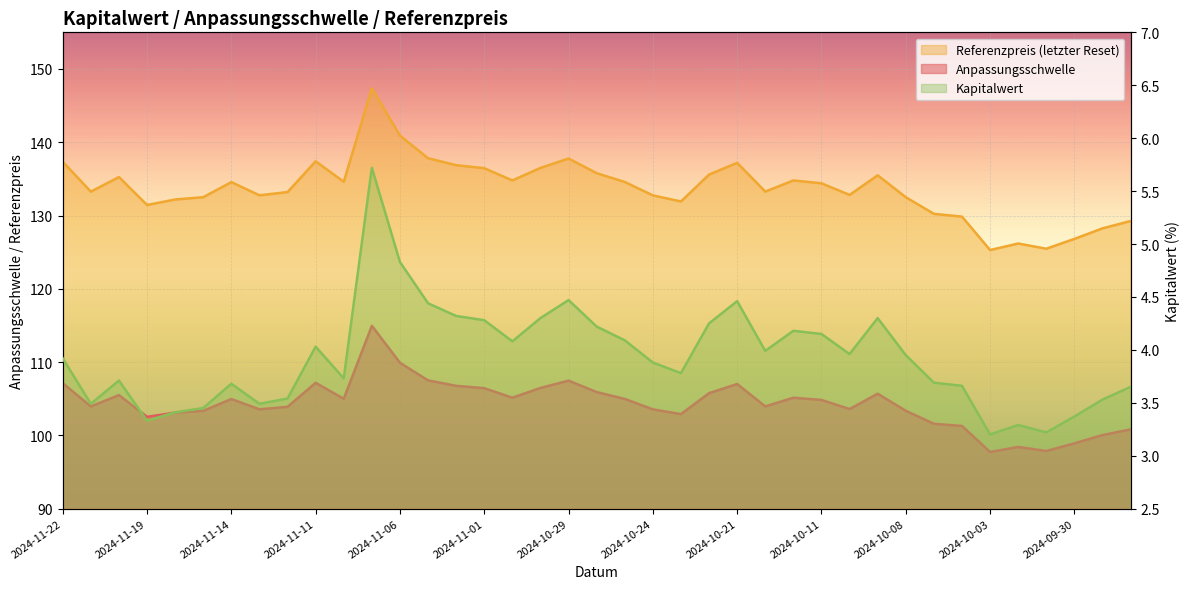

What is the average value of the Referenzpreis series?

133.7